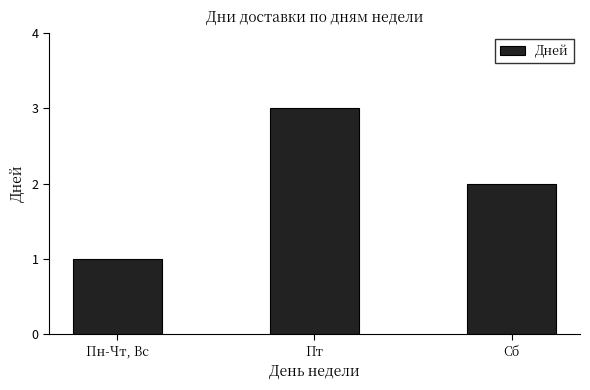

What is the sum of the values at Пн-Чт, Вс and Пт?

4